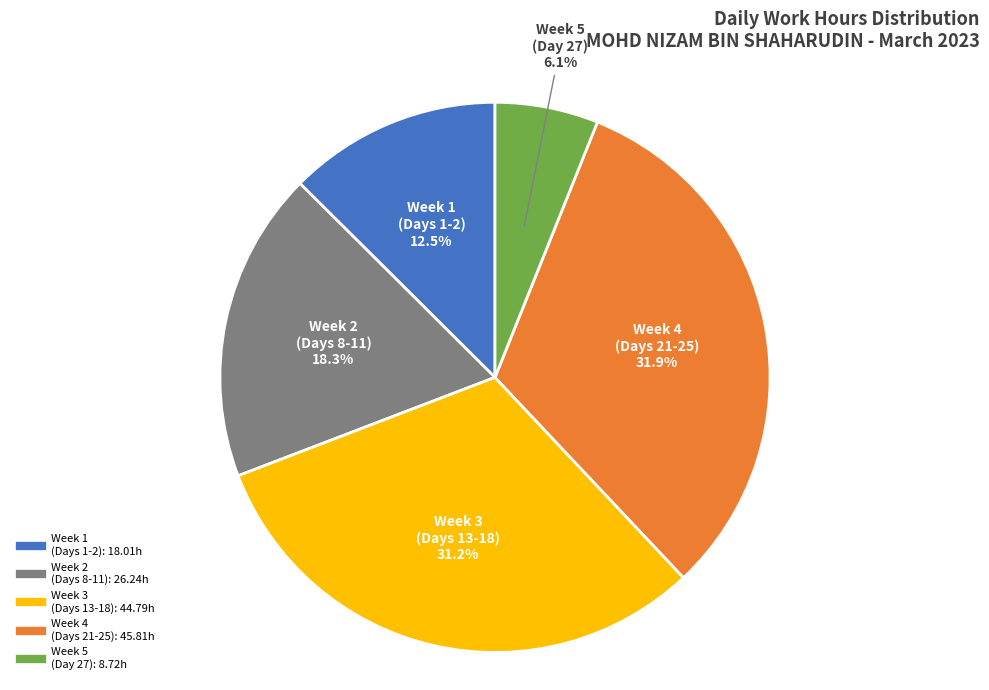

Is there a majority slice in this chart?

No